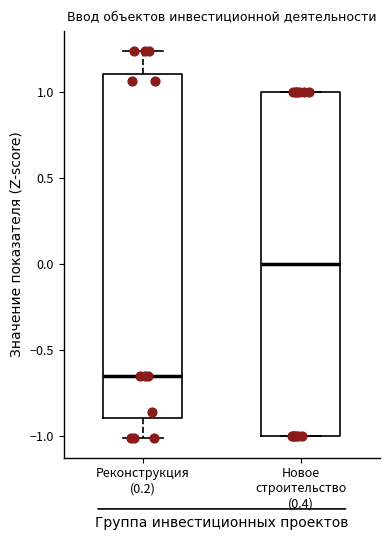

Reading left to right, transcribe this box plot: for each box, give where its median line is, the range the box spans, and where its two whiskers end, as read against the y-axis. The values are not printed on the chart, so give them approximately, as read against the axis.

Реконструкция (0.2): median -0.65, box -0.90 to 1.10, whiskers -1.00 to 1.25
Новое строительство (0.4): median 0.00, box -1.00 to 1.00, whiskers -1.00 to 1.00